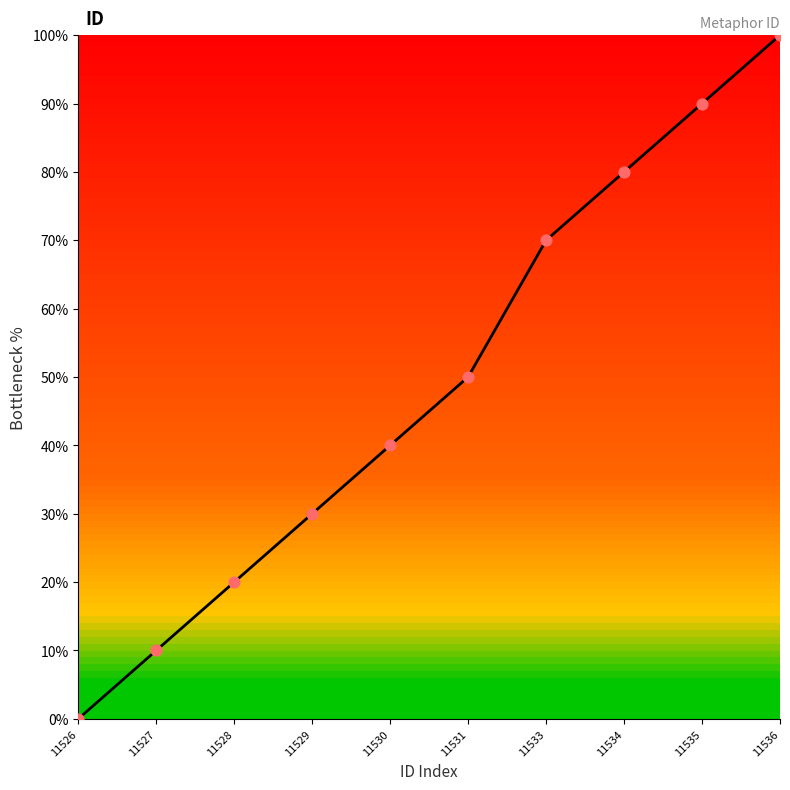

What is the change in value from 11526 to 11535?

+90